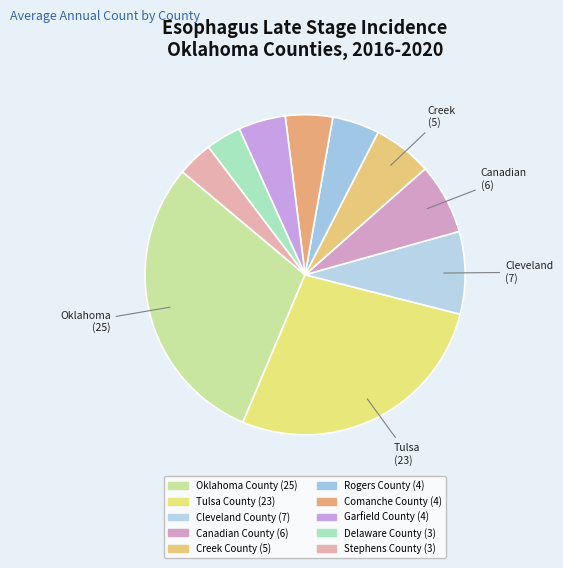

Count the number of slices in the pie.

10